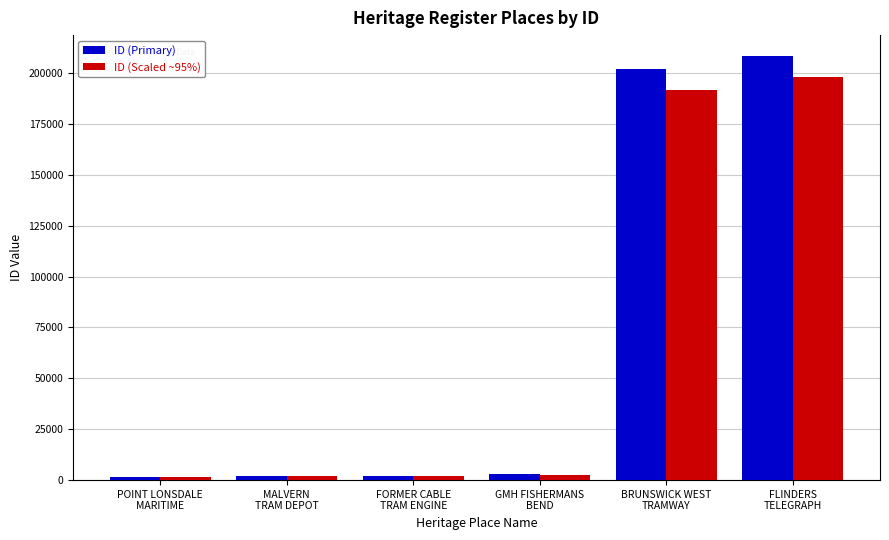

Which series has the largest range (max minus min)?

ID (Primary)